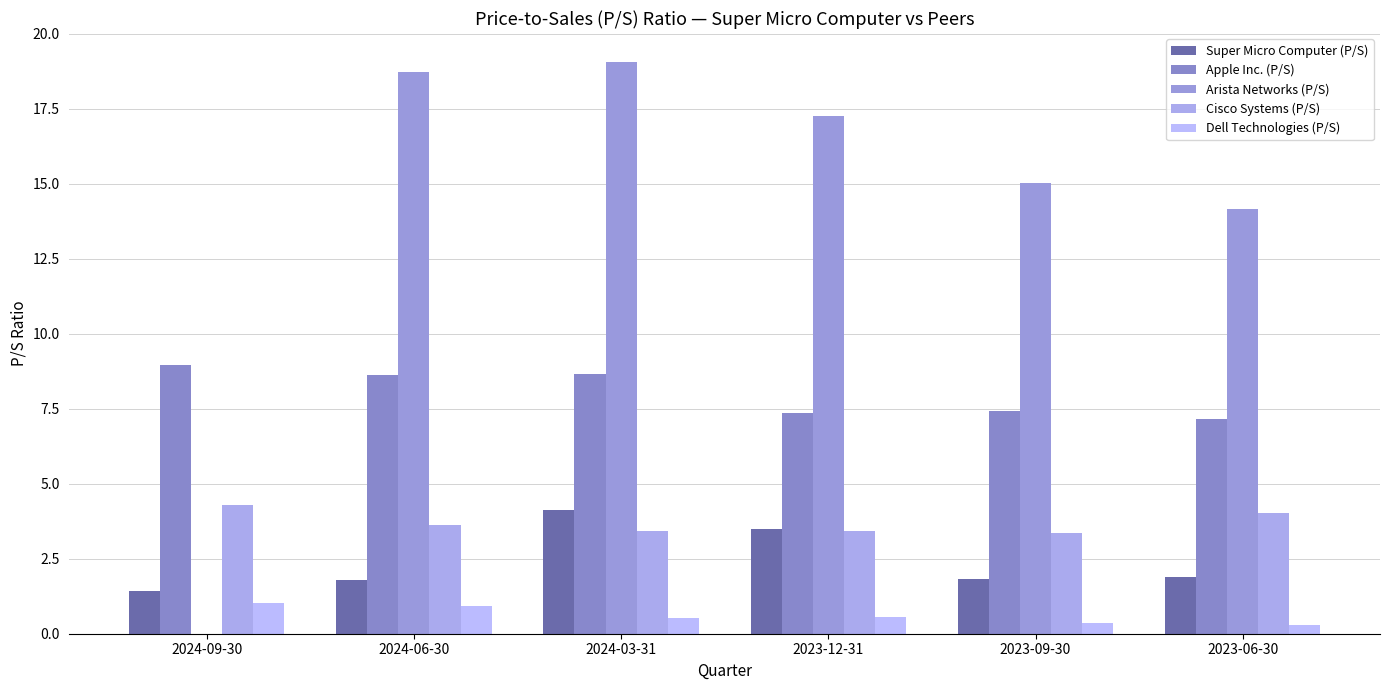

At which label is Dell Technologies (P/S) closest to 0?

2023-06-30